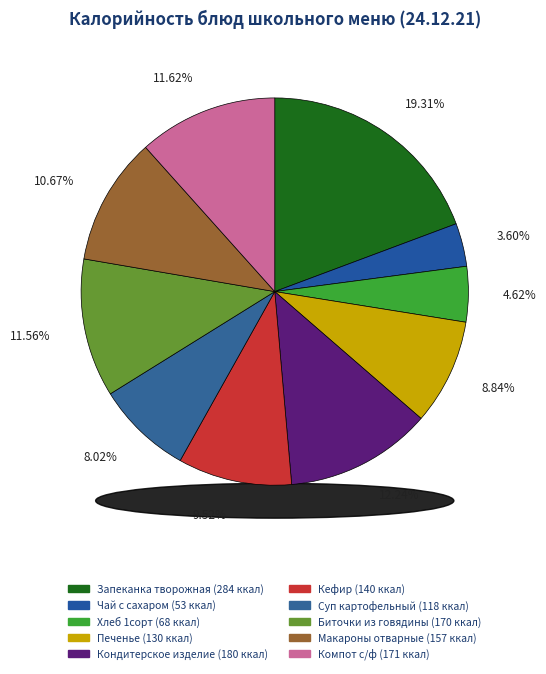

What percentage is the Чай с сахаром slice, to the nearest percent?

4%